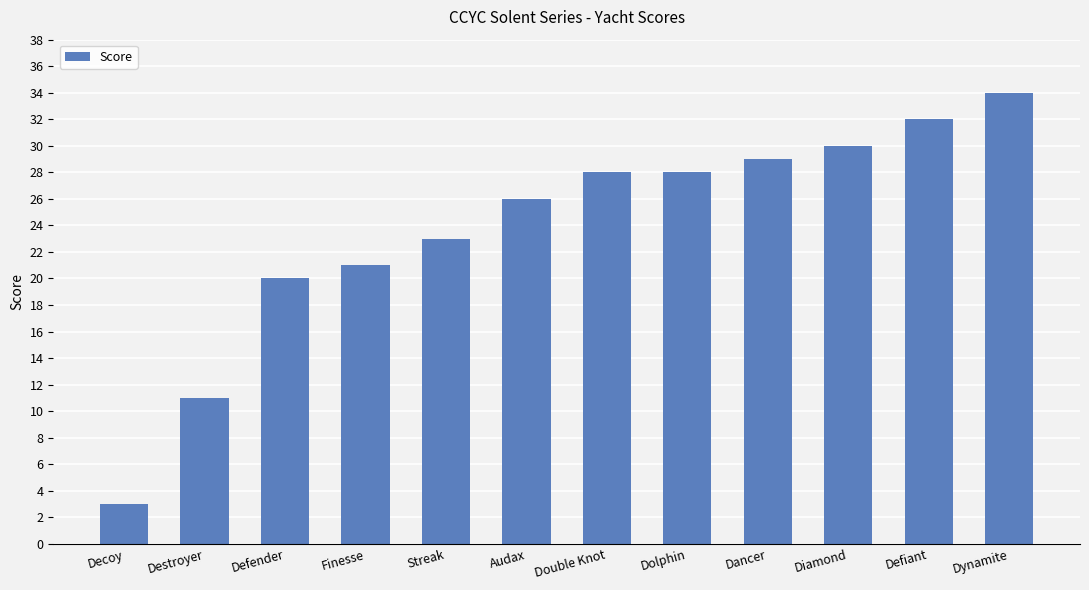

Which label corresponds to the largest value in the chart?

Dynamite